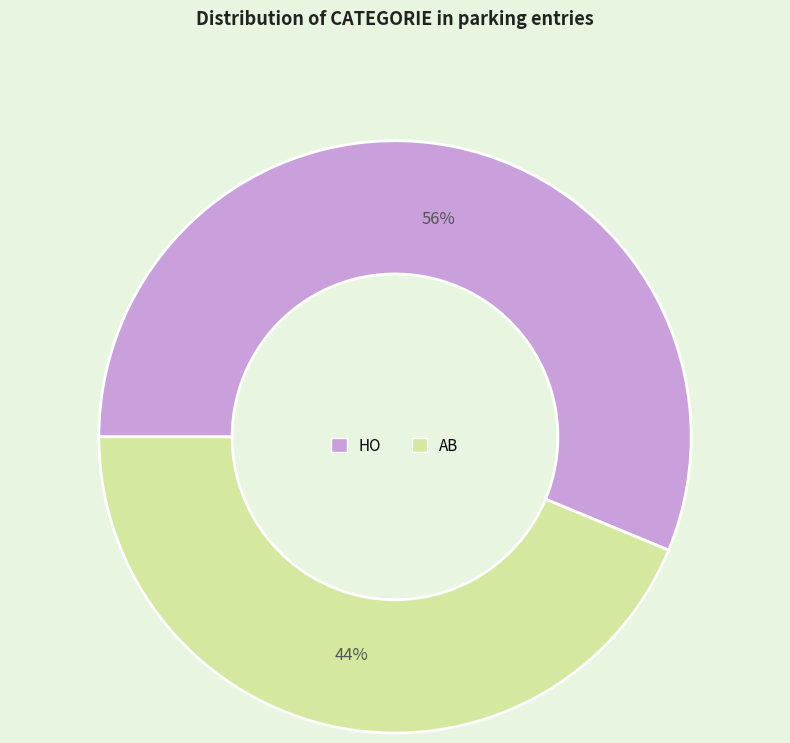

How many segments does this pie chart have?

2